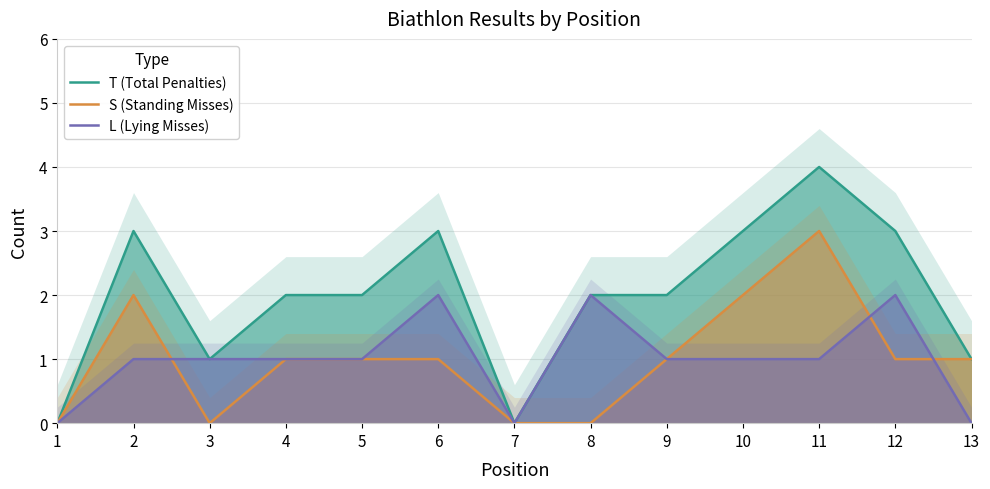

Which series ends up on top after the final intersection of L (Lying Misses) and S (Standing Misses)?

S (Standing Misses)